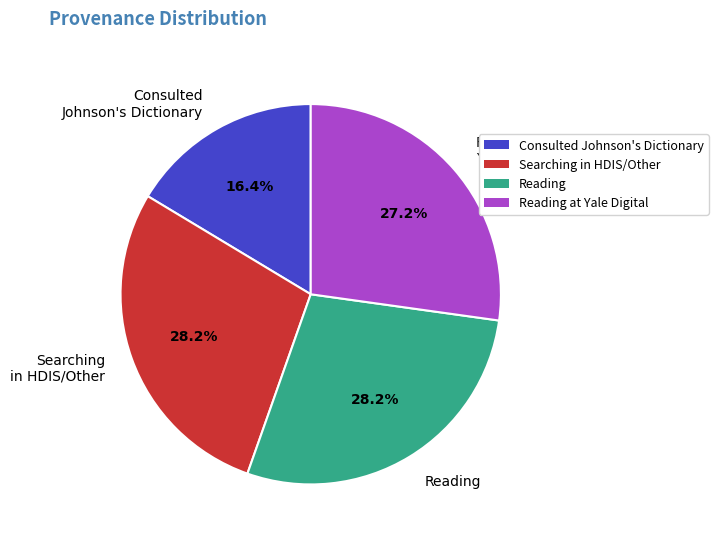

What percentage do Reading and Consulted Johnson's Dictionary together represent?

44.6%